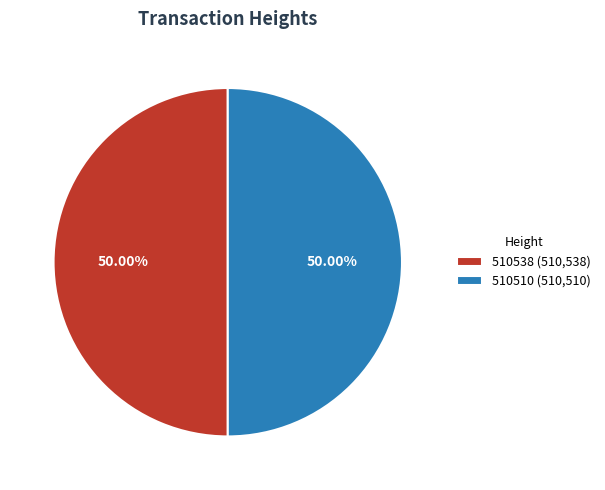

What is the ratio of the value at 510538 (510,538) to the value at 510510 (510,510)?

1.0